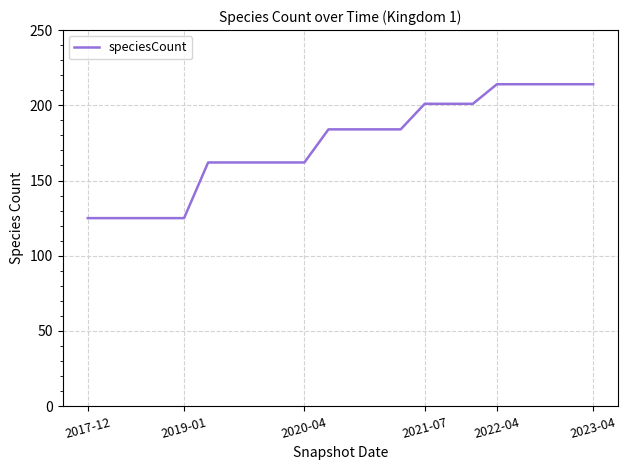

How many lines are shown in the chart?

1